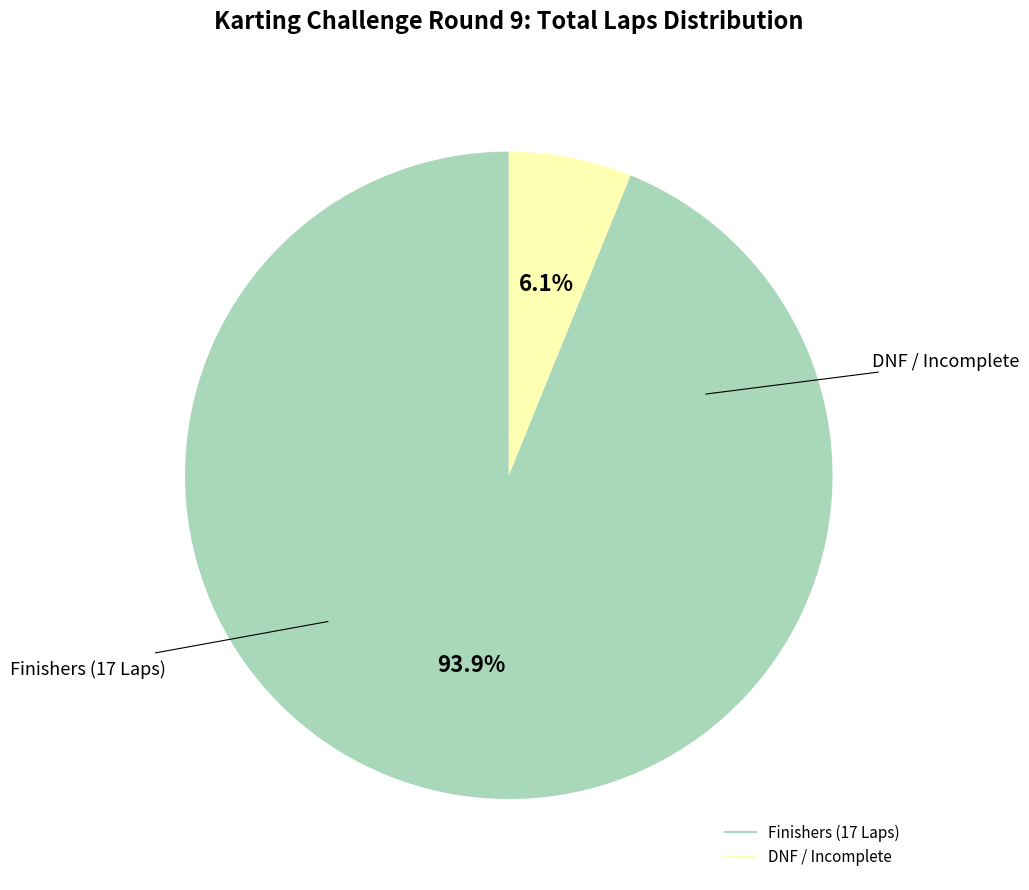

Is there any slice that represents more than half of the pie?

Yes